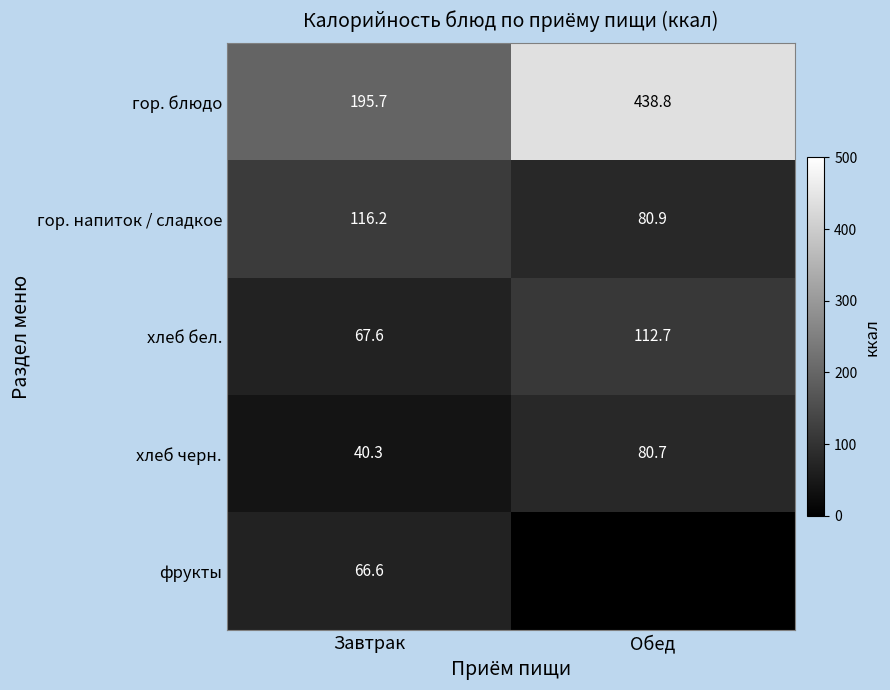

Is the value of гор. напиток / сладкое at Завтрак greater than the value of хлеб черн. at Обед?

Yes